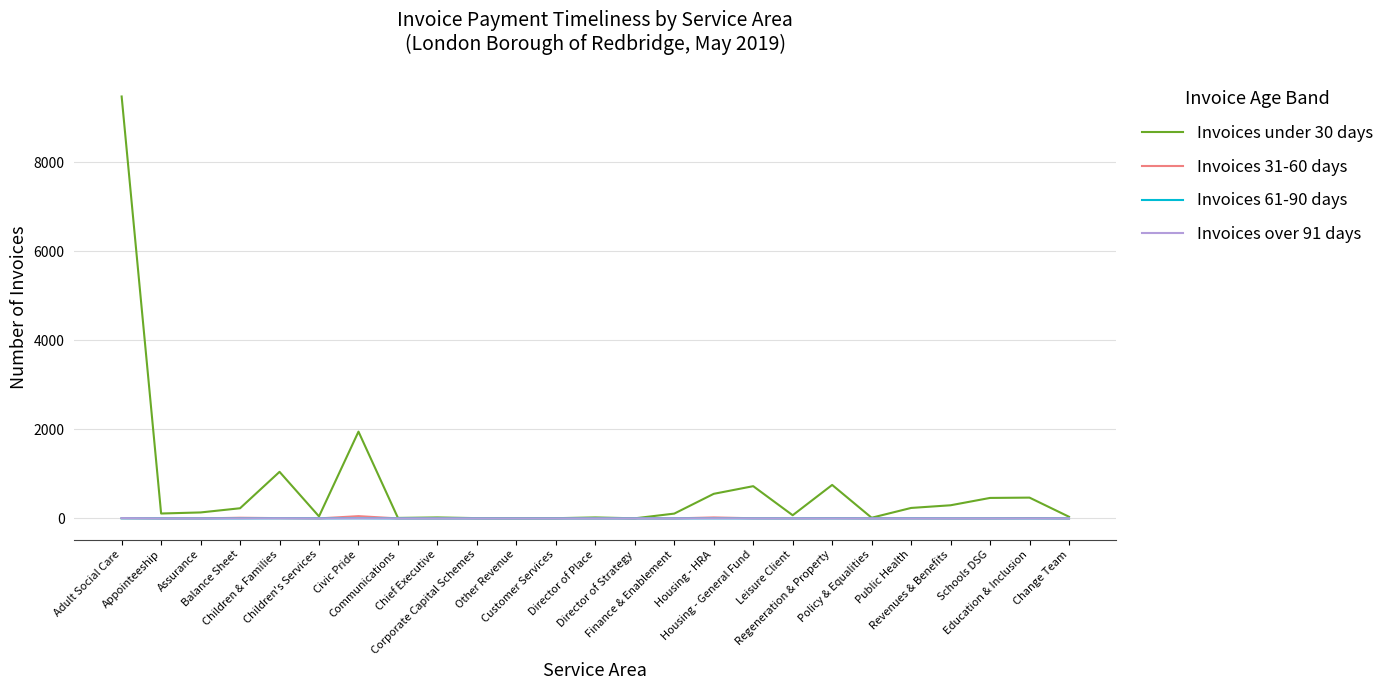

Which series has the largest total across all categories?

Invoices under 30 days